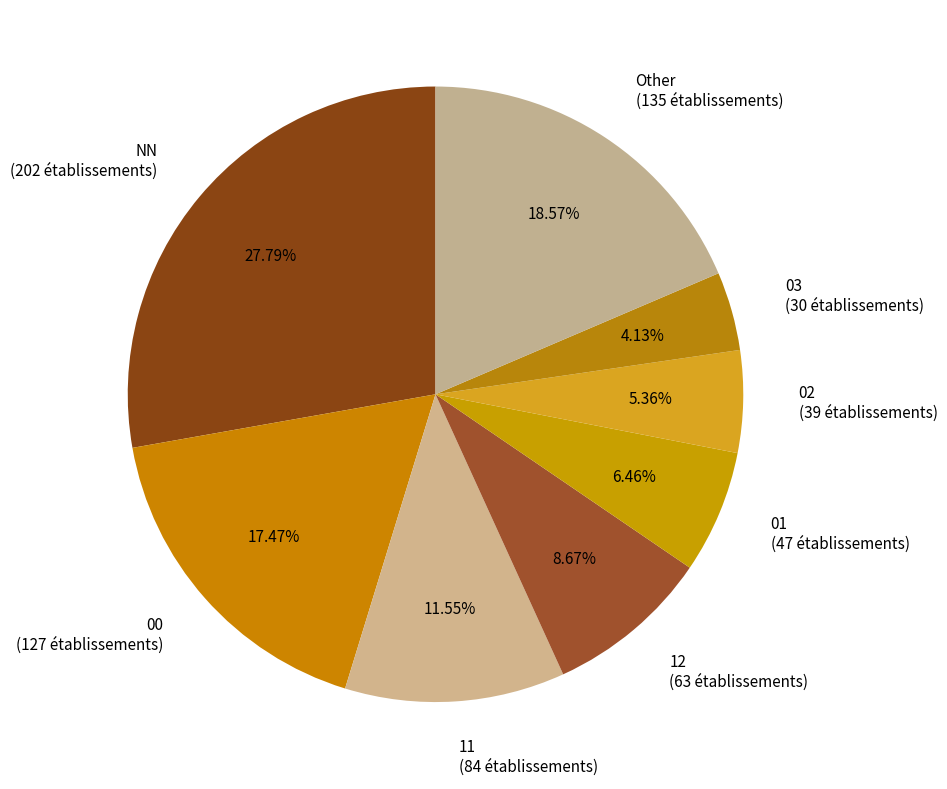

Do 00 and Other together represent more than half of the pie?

No